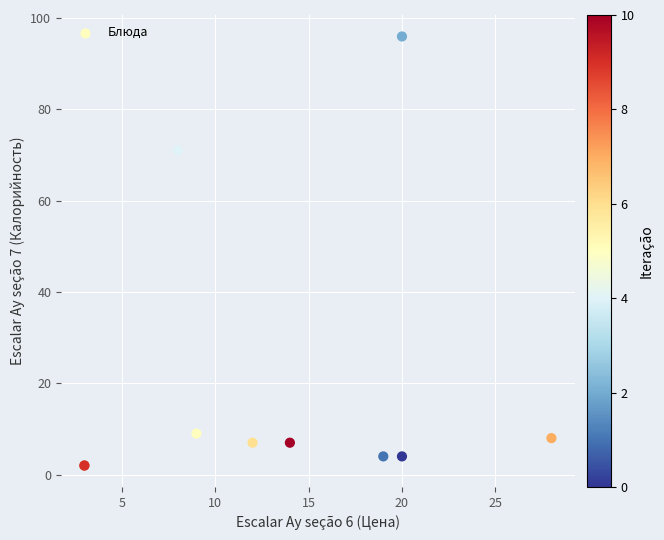

What Y value in the scatter plot is closest to 49?

71